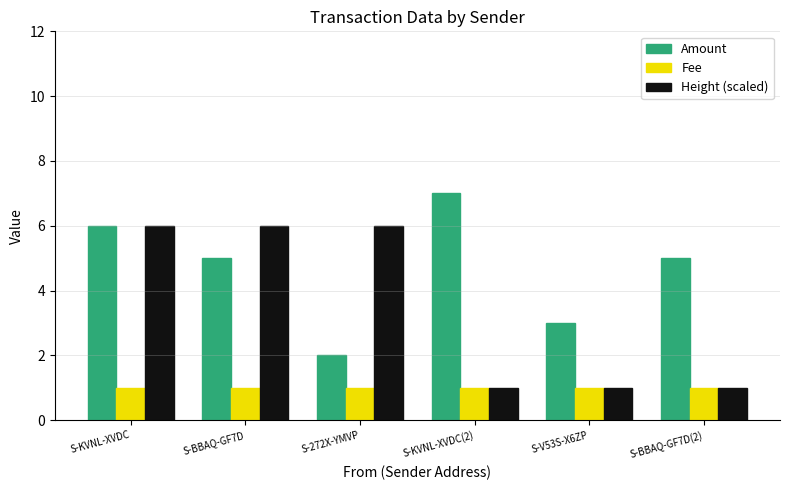

Reading left to right, transcribe all the data shown in this chart.

Amount: 6.0	5.0	2.0	7.0	3.0	5.0
Fee: 1.0	1.0	1.0	1.0	1.0	1.0
Height (scaled): 6.0	6.0	6.0	1.0	1.0	1.0